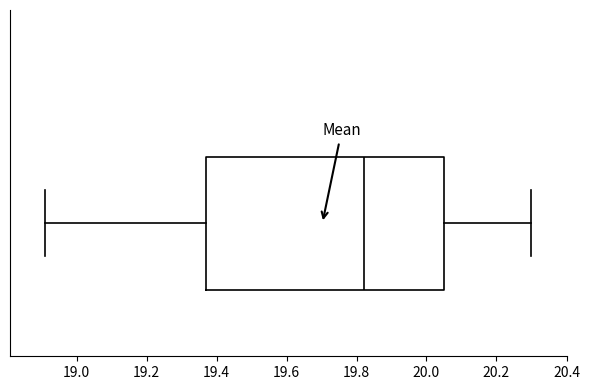

Transcribe this box plot: give where the median line is, the range the box spans, and where the two whiskers end, as read against the x-axis. The values are not printed on the chart, so give them approximately, as read against the axis.

median 19.82, box 19.38 to 20.06, whiskers 18.92 to 20.30